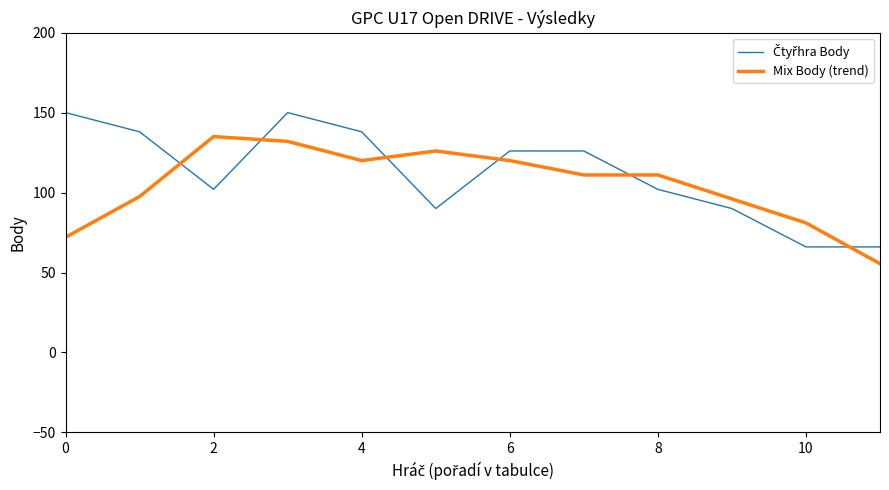

What is the minimum value for Mix Body (trend)?

55.5